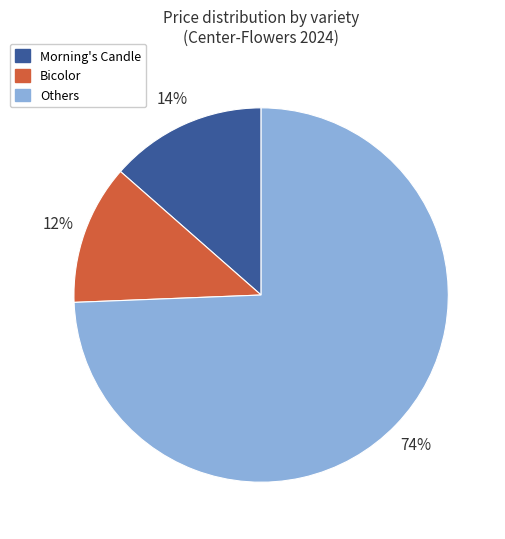

To the nearest percent, what is the difference between the largest and smallest slice percentages?

62%